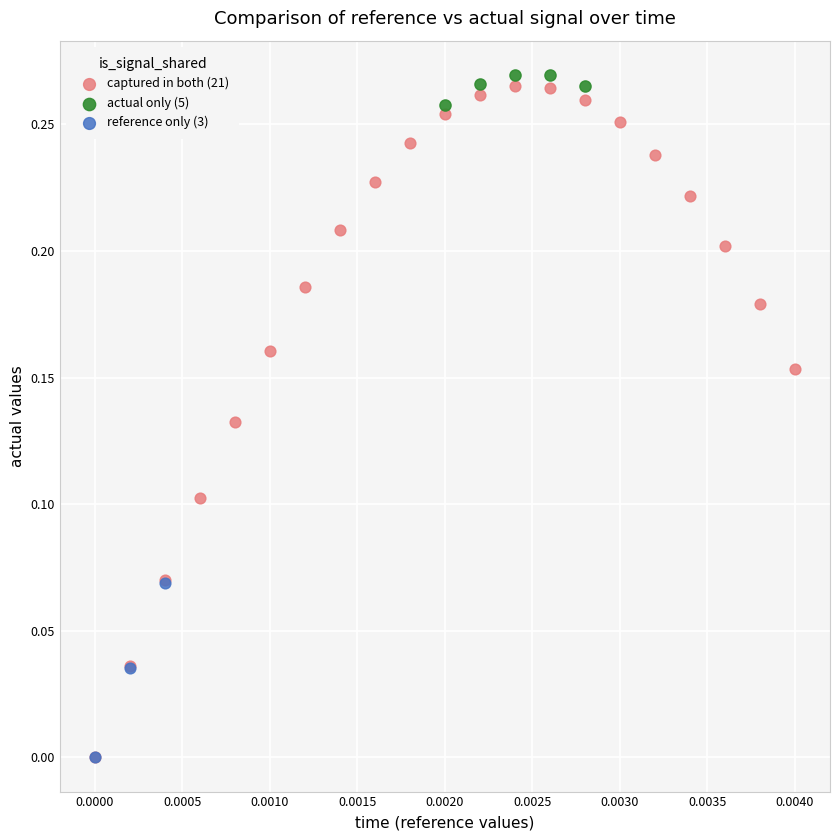

Which series has the widest spread of Y values?

captured in both (21)